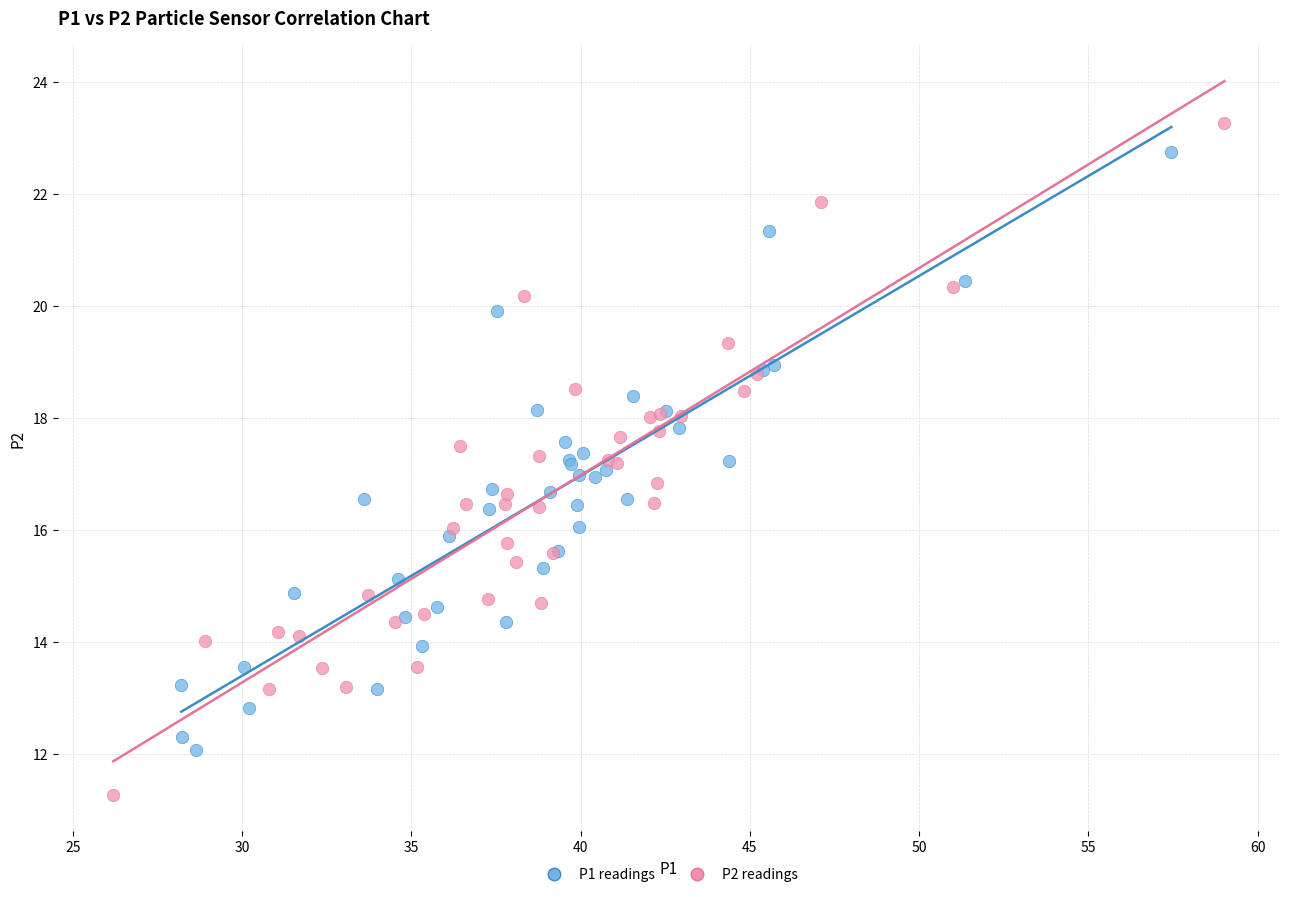

Which series has the largest Y range (max minus min)?

P2 readings